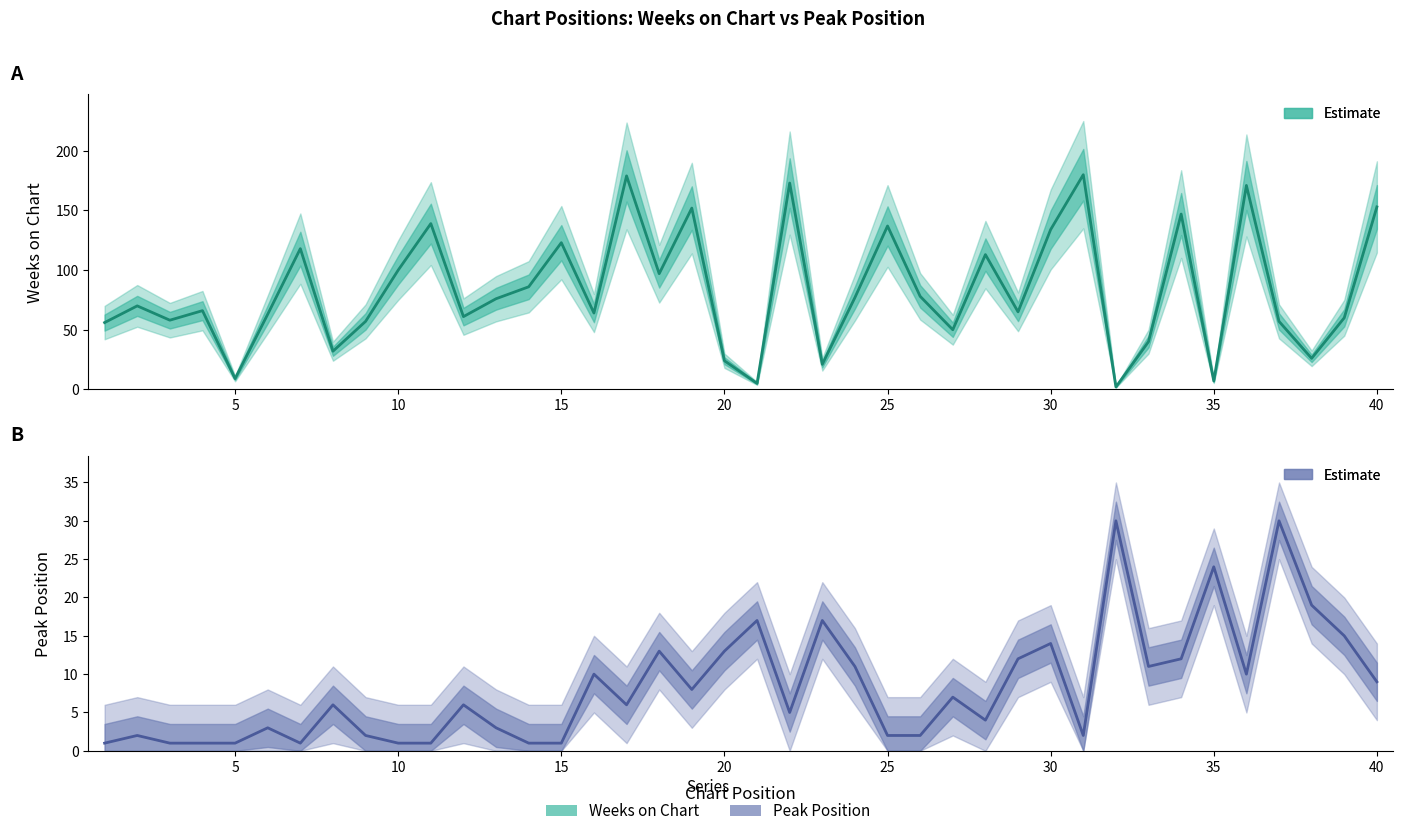

Which series has the largest total across all categories?

Weeks on Chart